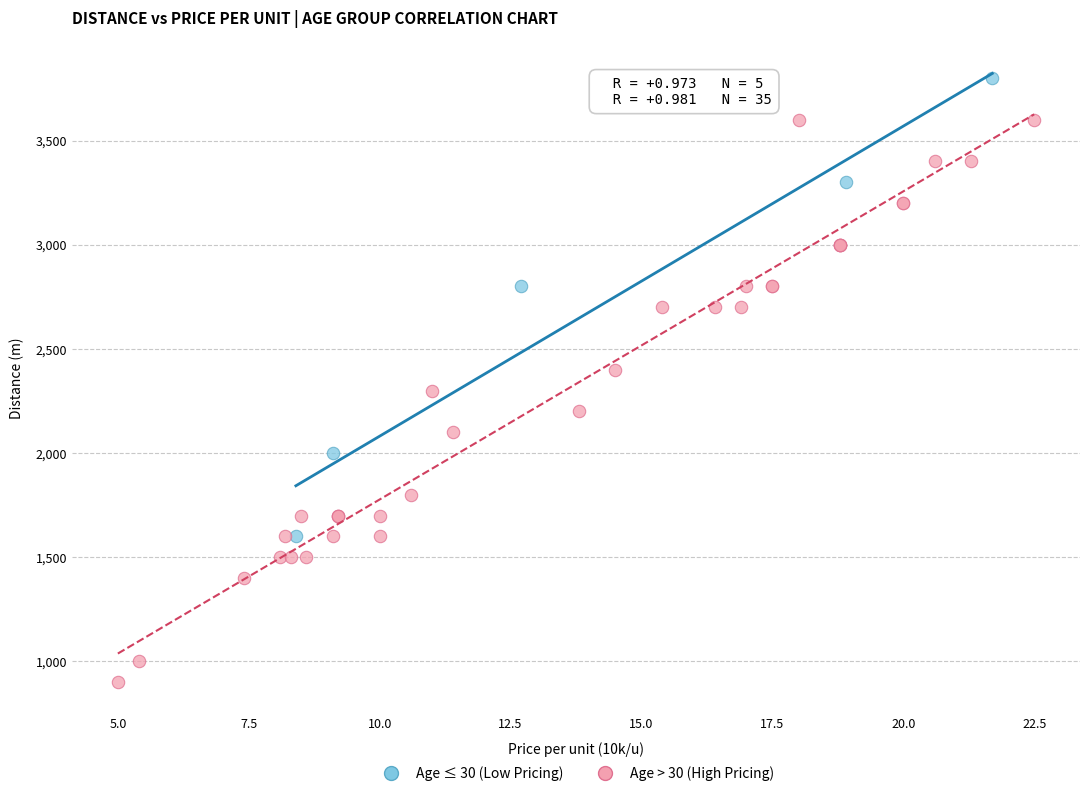

Which series reaches the maximum Y coordinate?

Age ≤ 30 (Low Pricing)